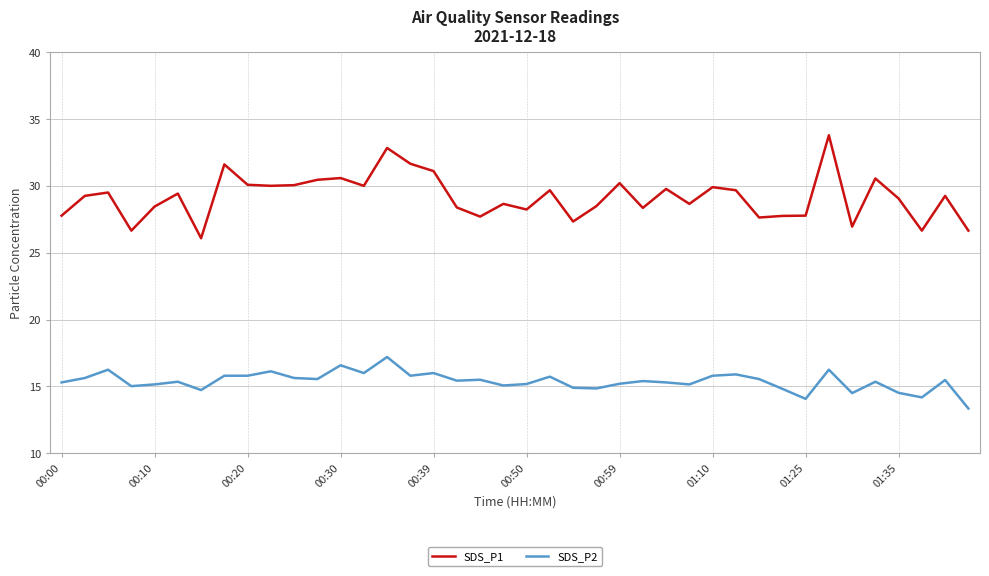

Which series has the widest spread of values?

SDS_P1